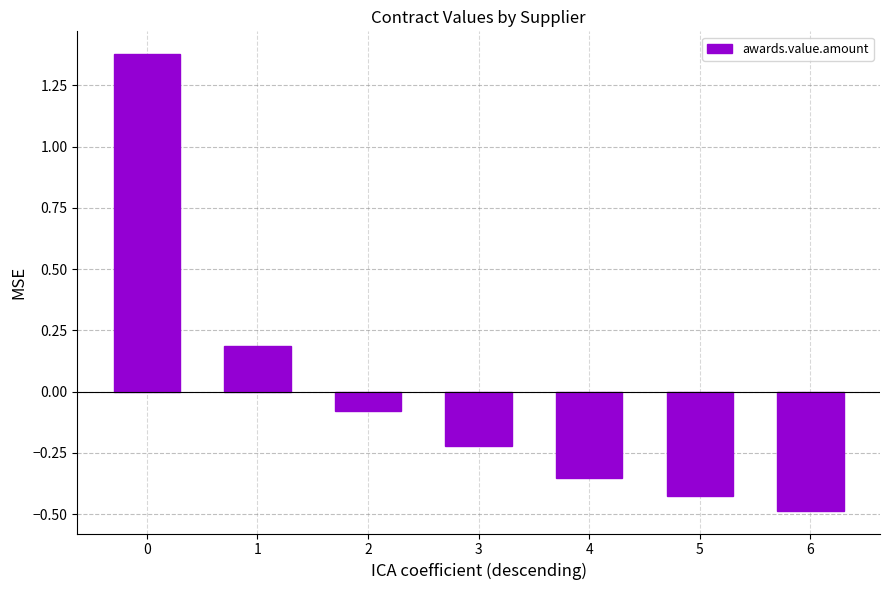

What is the minimum value shown in the chart?

-0.5